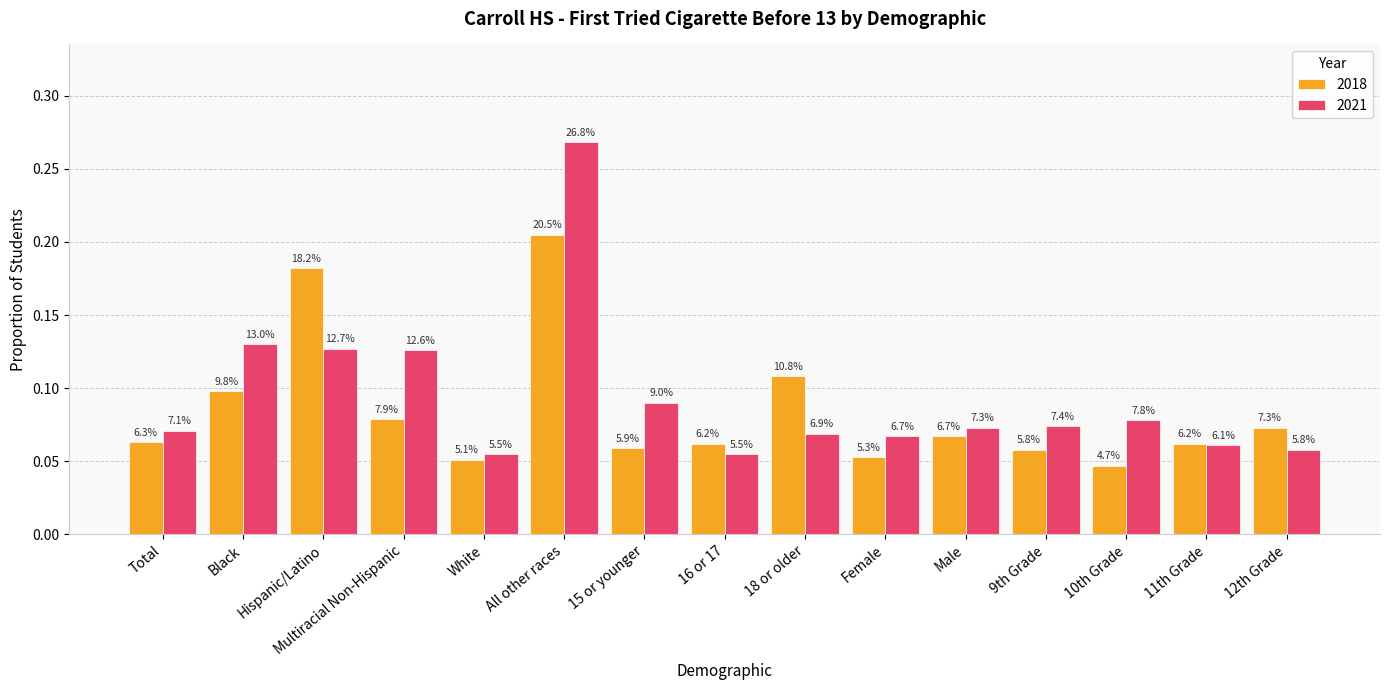

At which category is the sum across all series the highest?

All other races